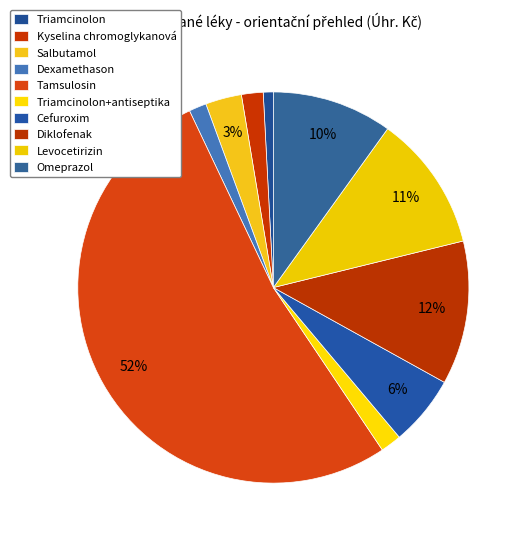

Which has a higher value, Dexamethason or Kyselina chromoglykanová?

Kyselina chromoglykanová